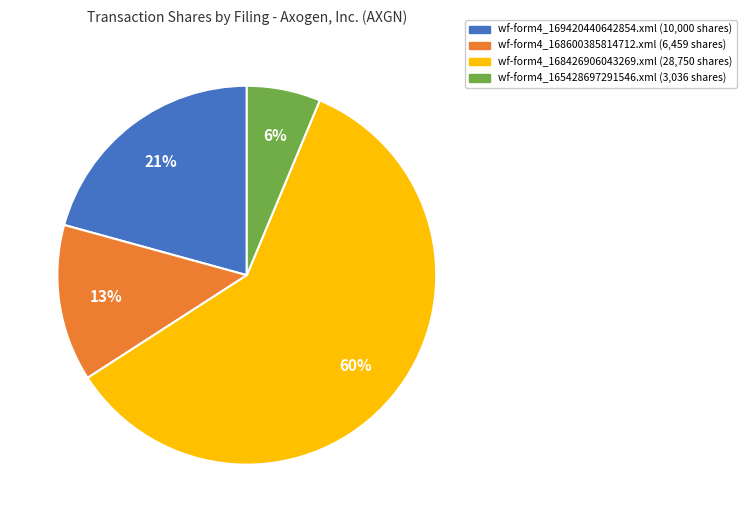

Which category has the biggest portion of the pie?

wf-form4_168426906043269.xml